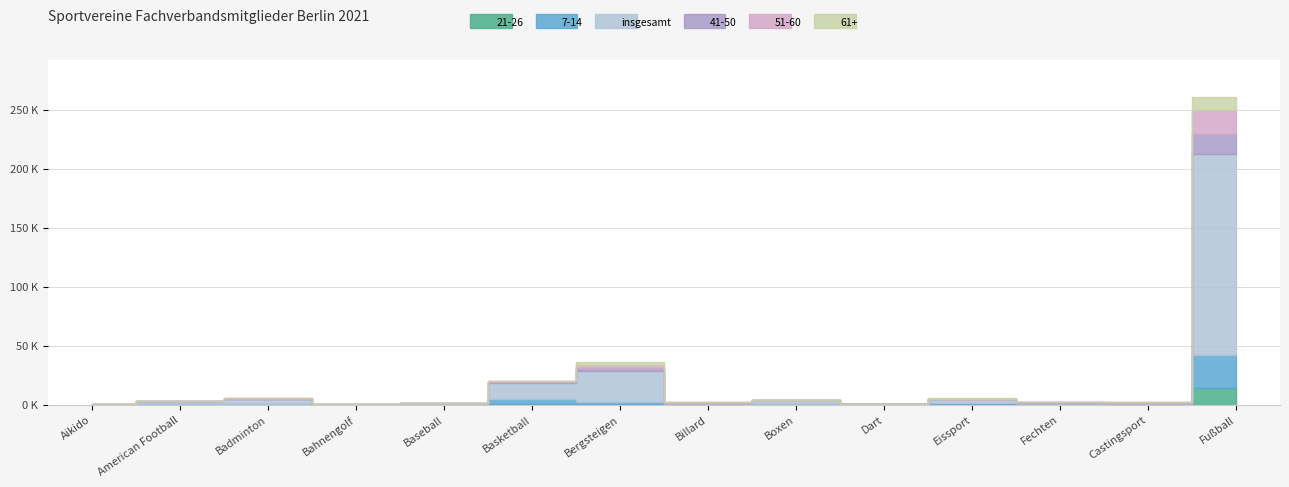

Where is the first local maximum for insgesamt?

Badminton